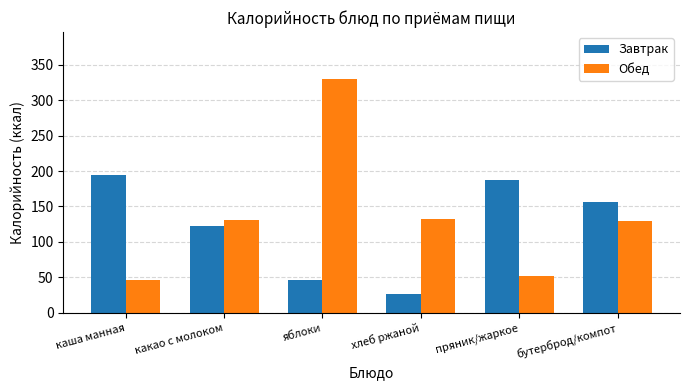

True or false: Завтрак has a value of 195 at каша манная.

True